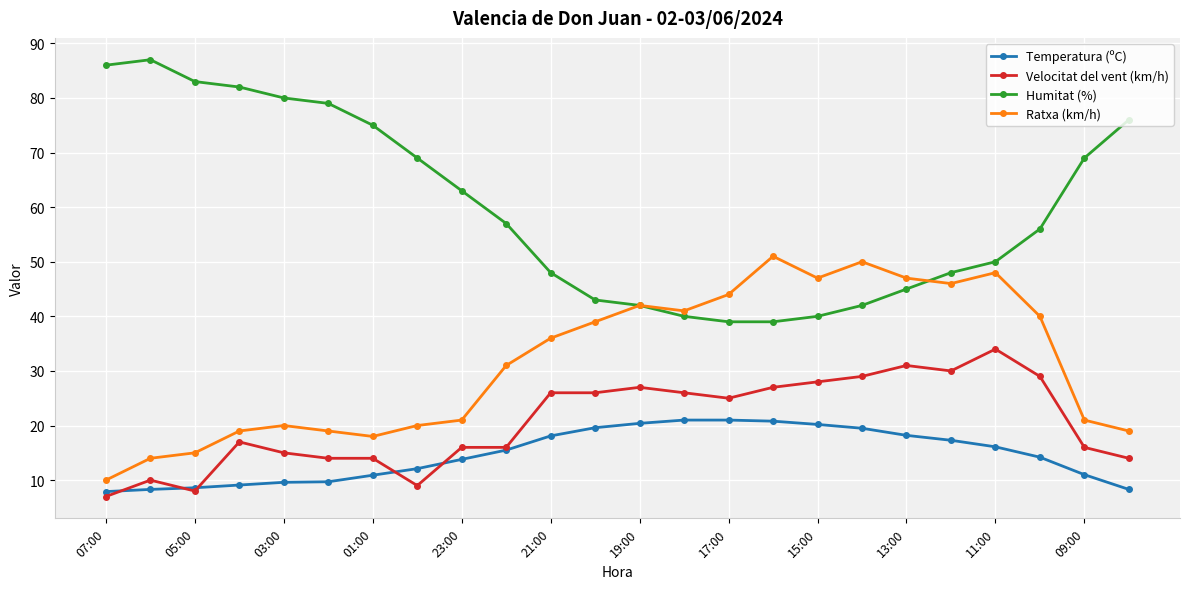

What is the maximum value shown in the chart?

87.0